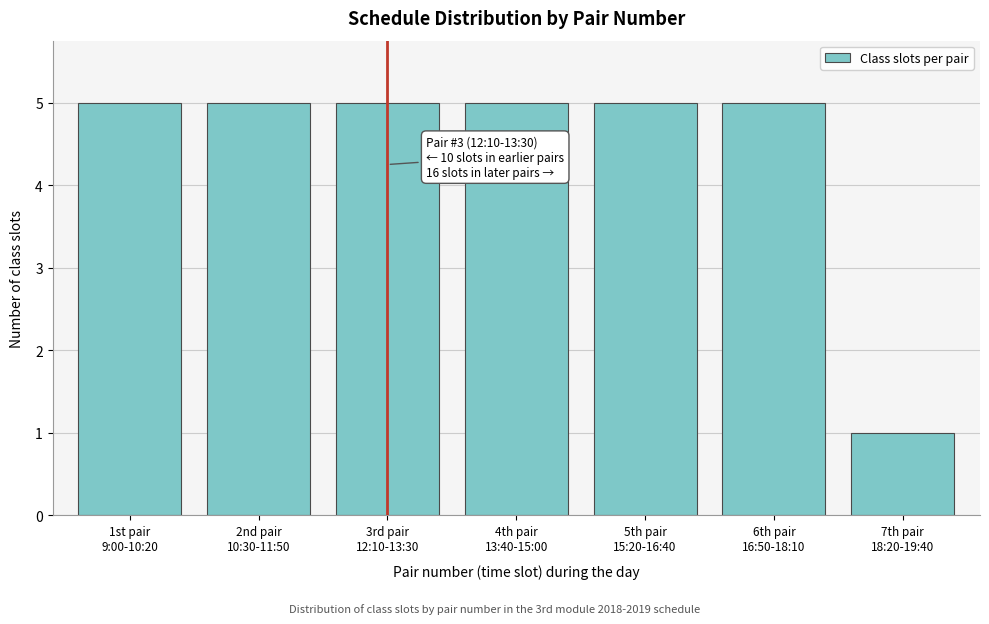

Reading left to right, extract all data points from this chart.

5	5	5	5	5	5	1